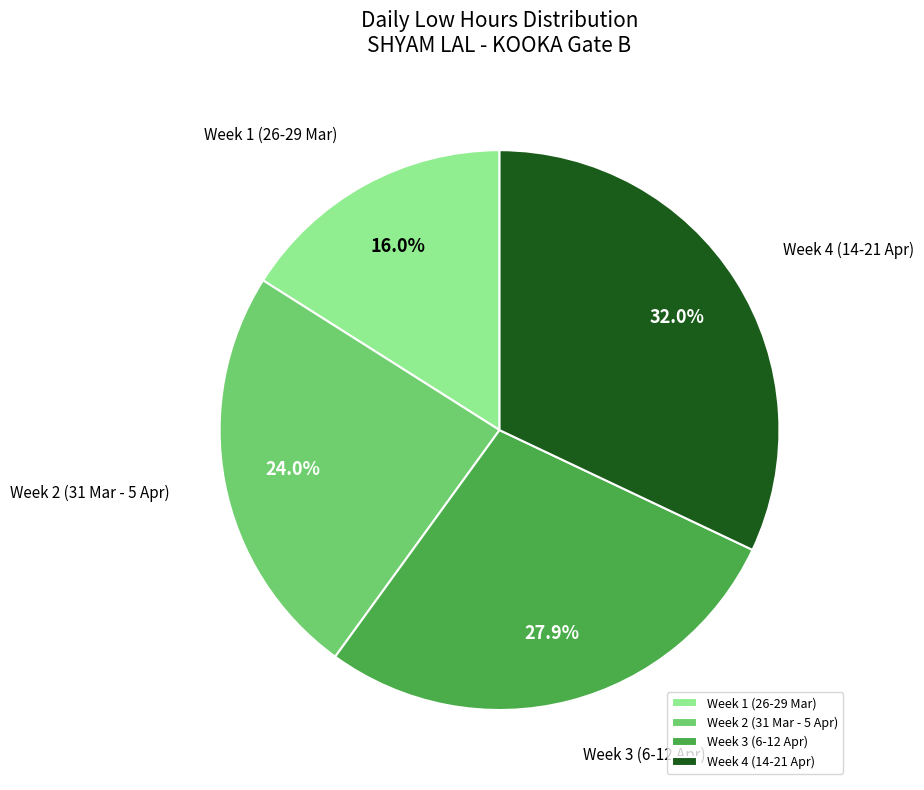

Count the number of slices in the pie.

4